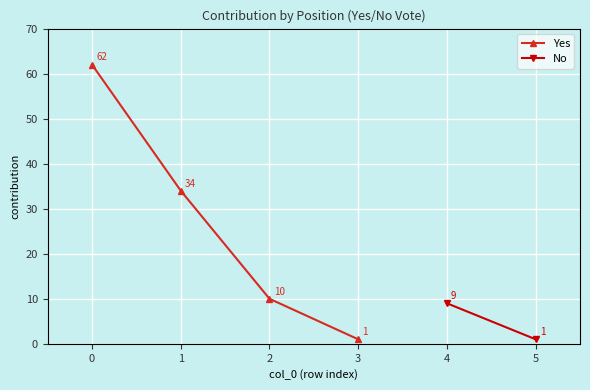

What is the average value?

27